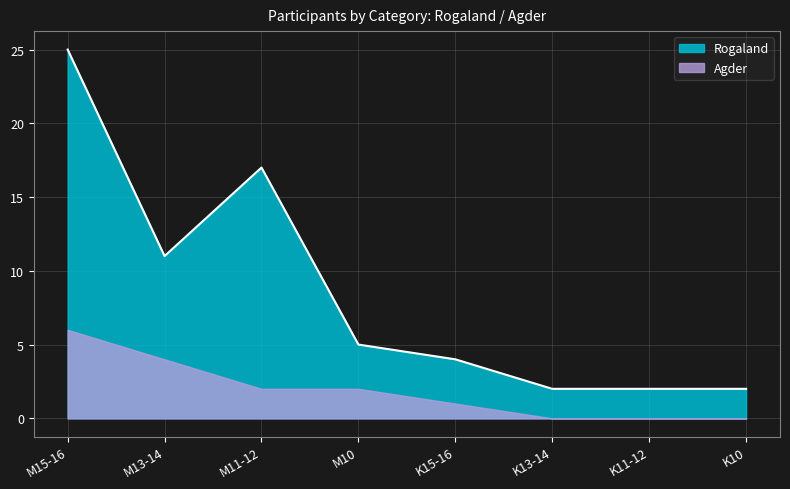

At which label is the value closest to 13?

M13-14